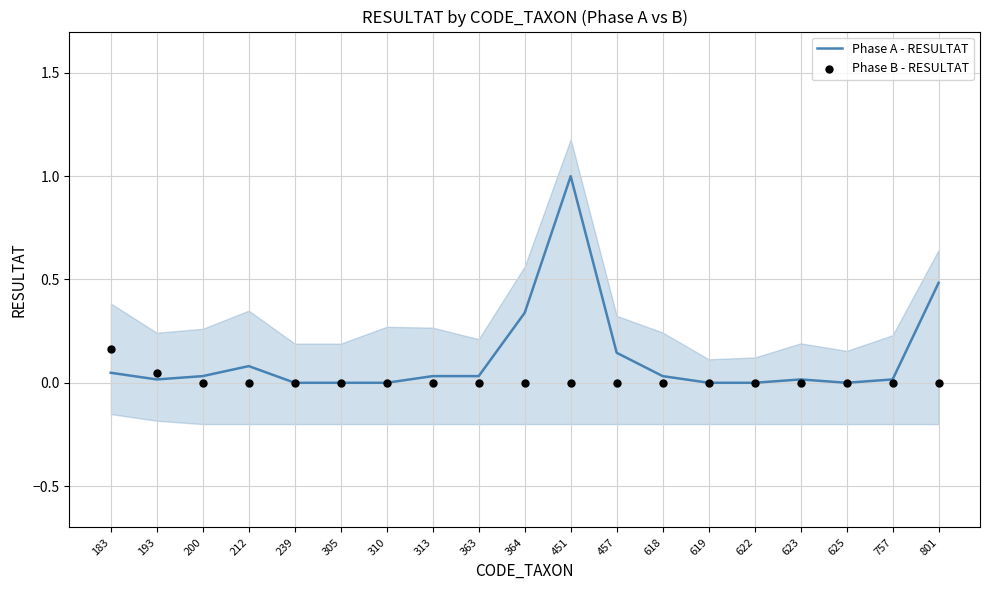

At which category is the sum across all series the highest?

451